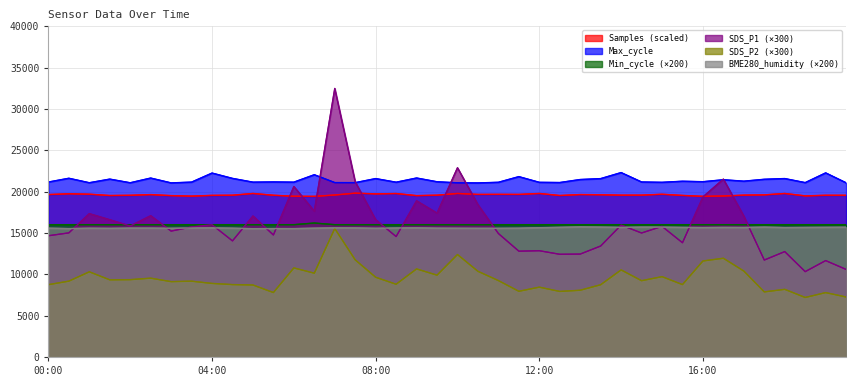

At which label does Samples first exceed 19574?

00:00